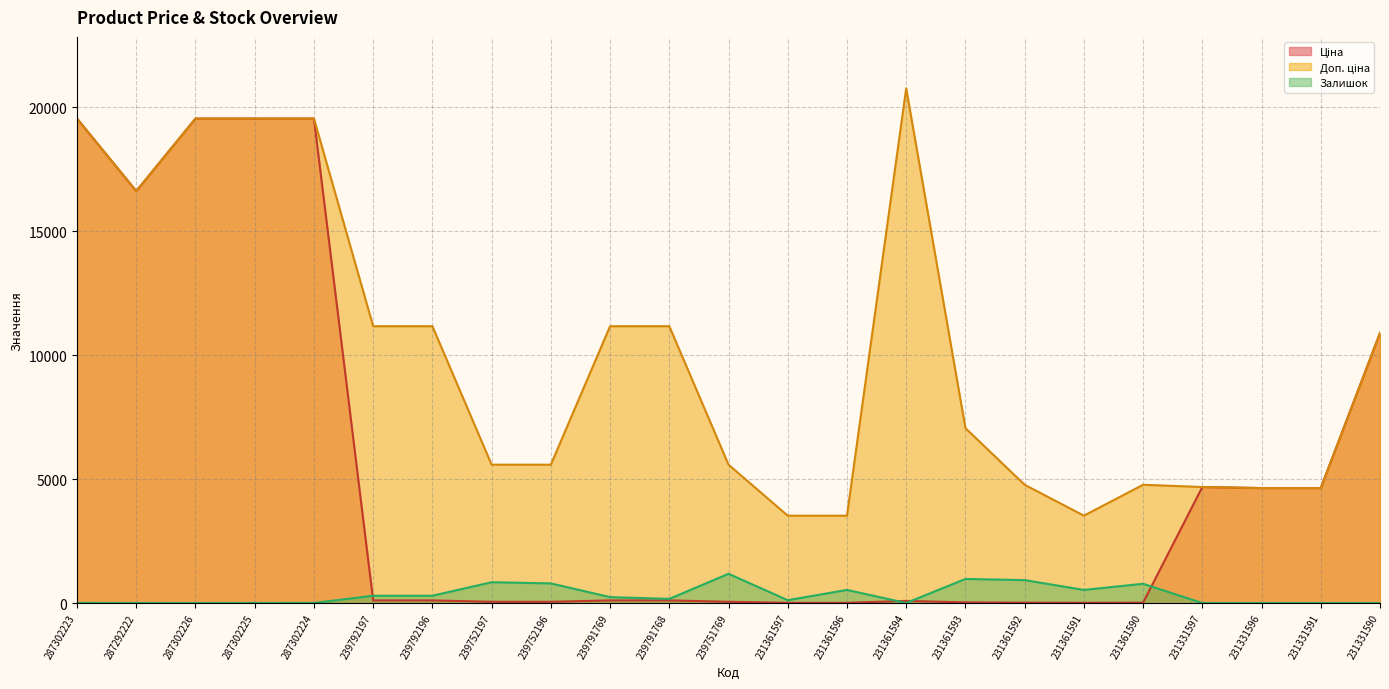

Where do Доп. ціна and Ціна first cross each other?

231361590 and 231331597